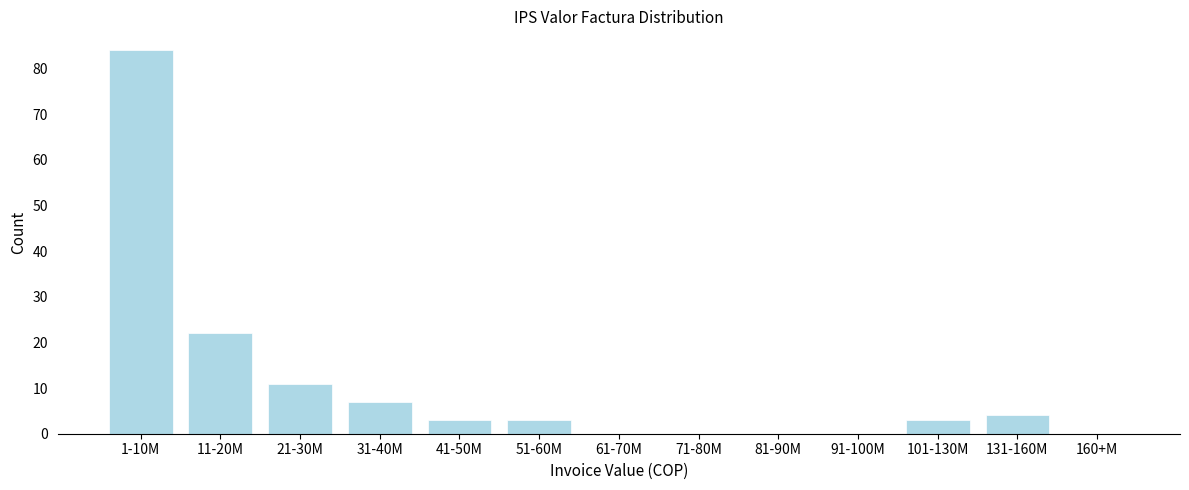

Reading left to right, extract all data points from this chart.

1-10M=84	11-20M=22	21-30M=11	31-40M=7	41-50M=3	51-60M=3	61-70M=0	71-80M=0	81-90M=0	91-100M=0	101-130M=3	131-160M=4	160+M=0